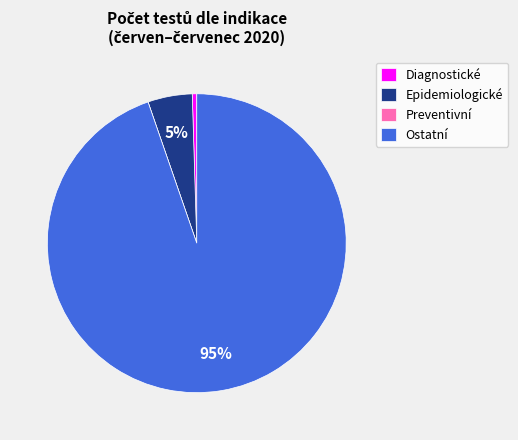

What percentage is the Epidemiologické slice, to the nearest percent?

5%